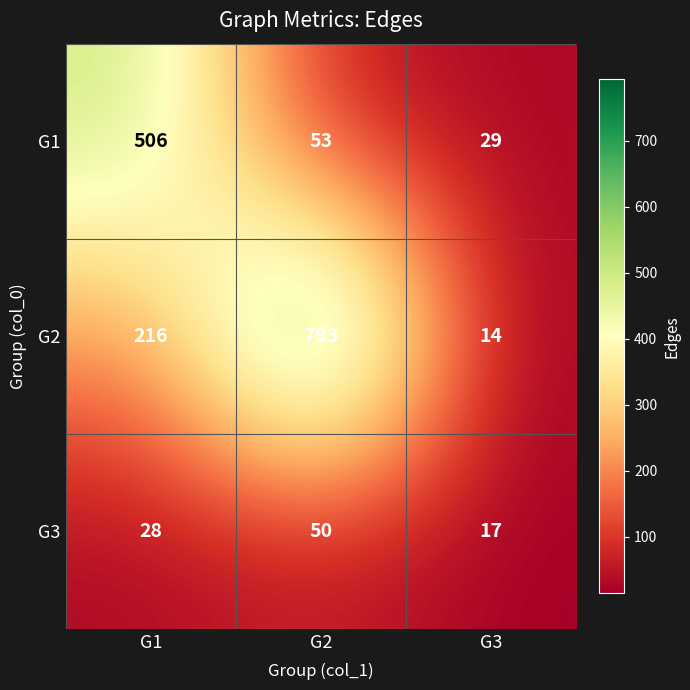

Where is G2 nearest to the value 403?

G1